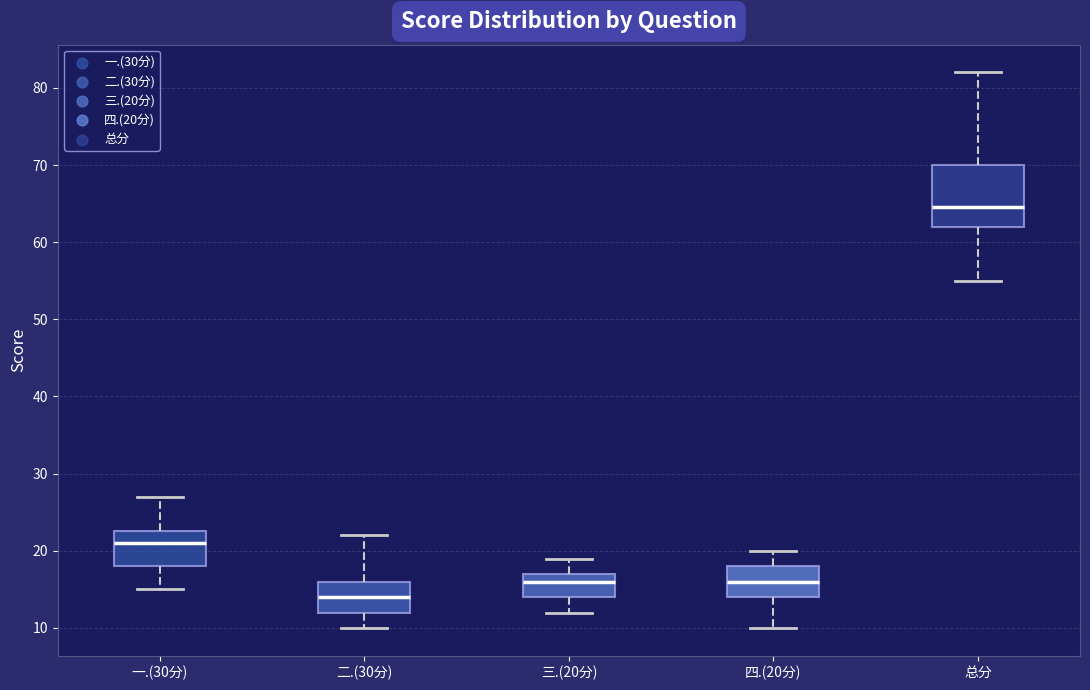

Where does the upper whisker of the box for 二.(30分) end on the y-axis? The values are not printed on the chart, so give them approximately, as read against the axis.

22